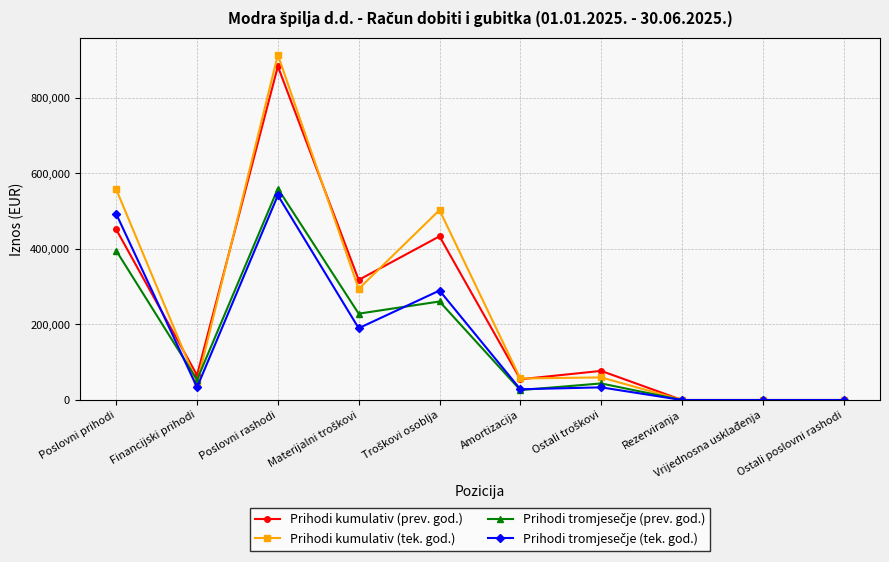

What is the label of the 5th point from the right?

Amortizacija